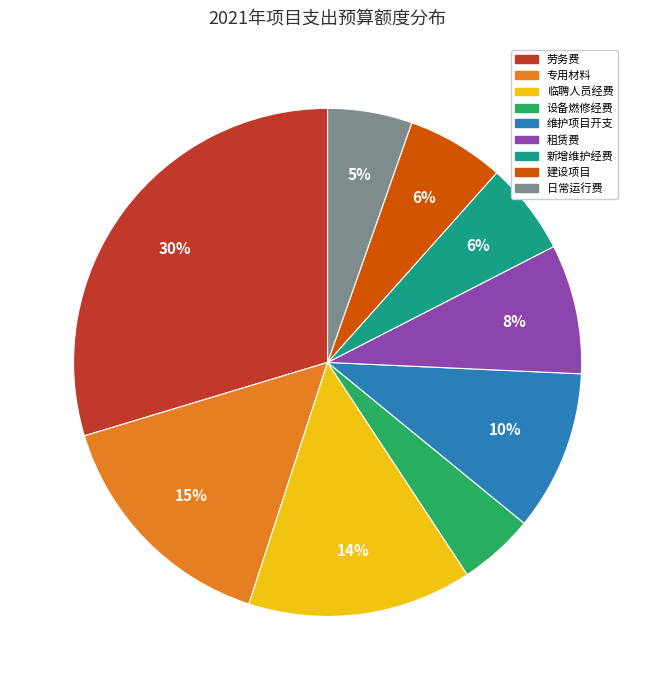

Which has a higher value, 租赁费 or 劳务费?

劳务费